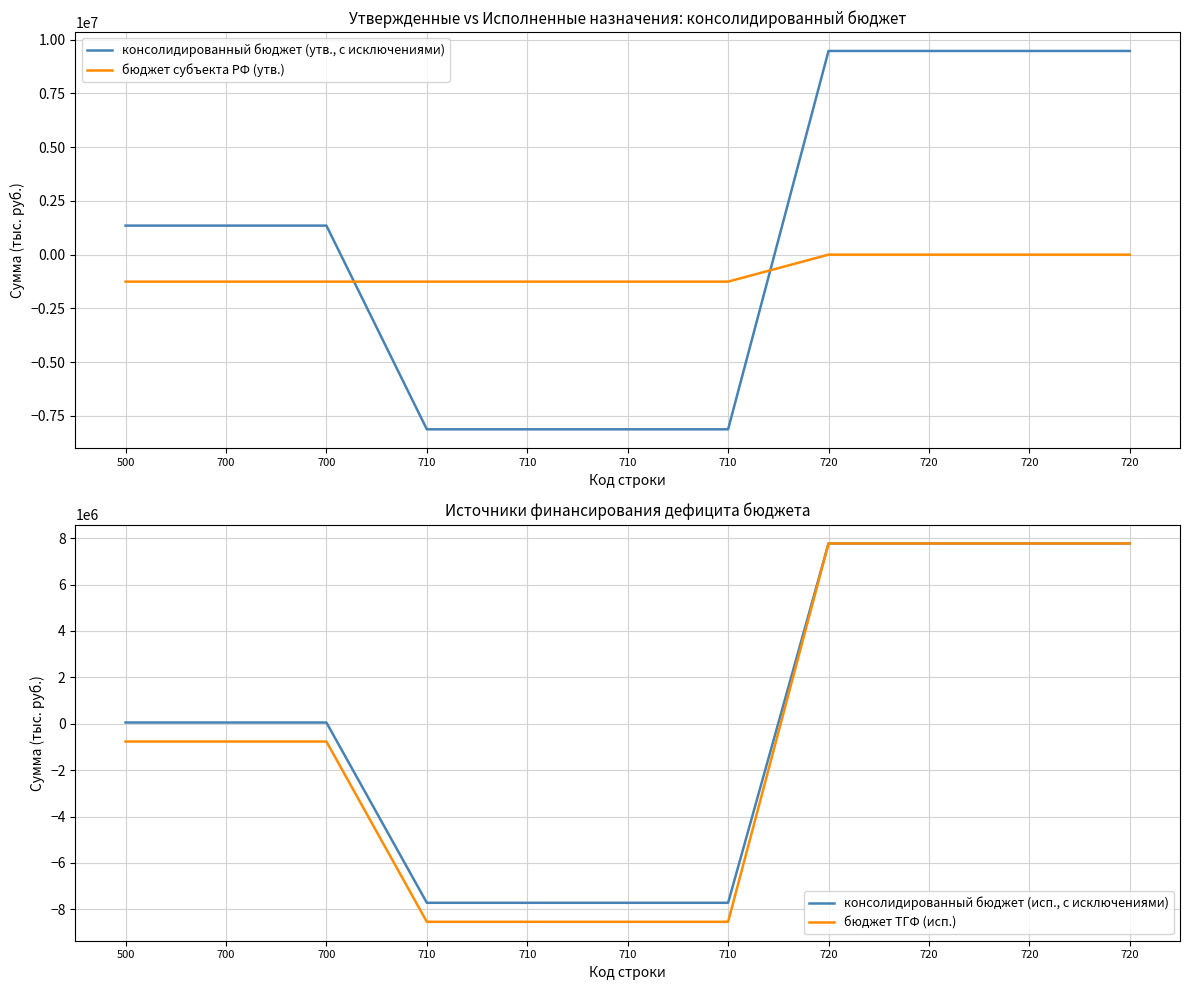

How many data points does each series have?

11